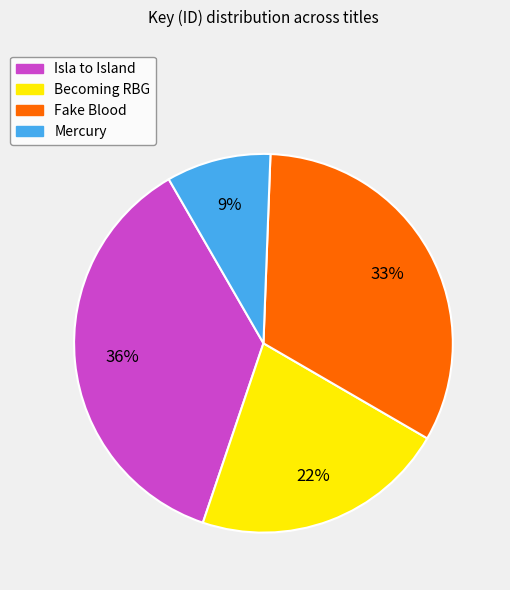

Combined, do Fake Blood and Isla to Island account for over 50%?

Yes